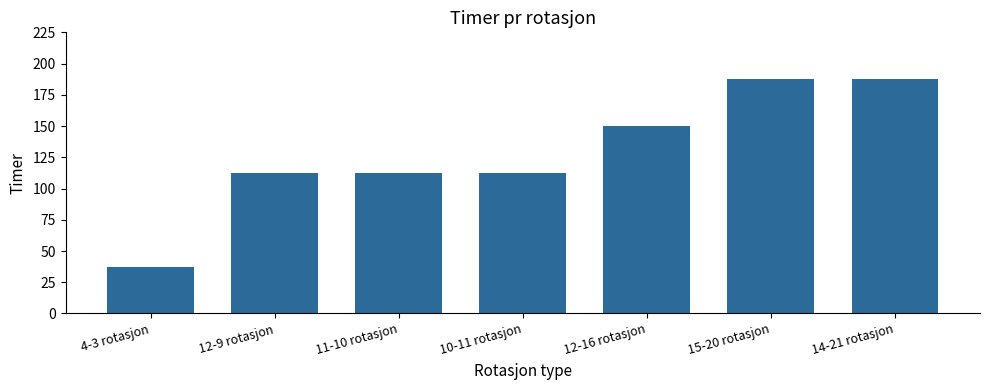

The value at 12-9 rotasjon is 192.8. True or false?

False